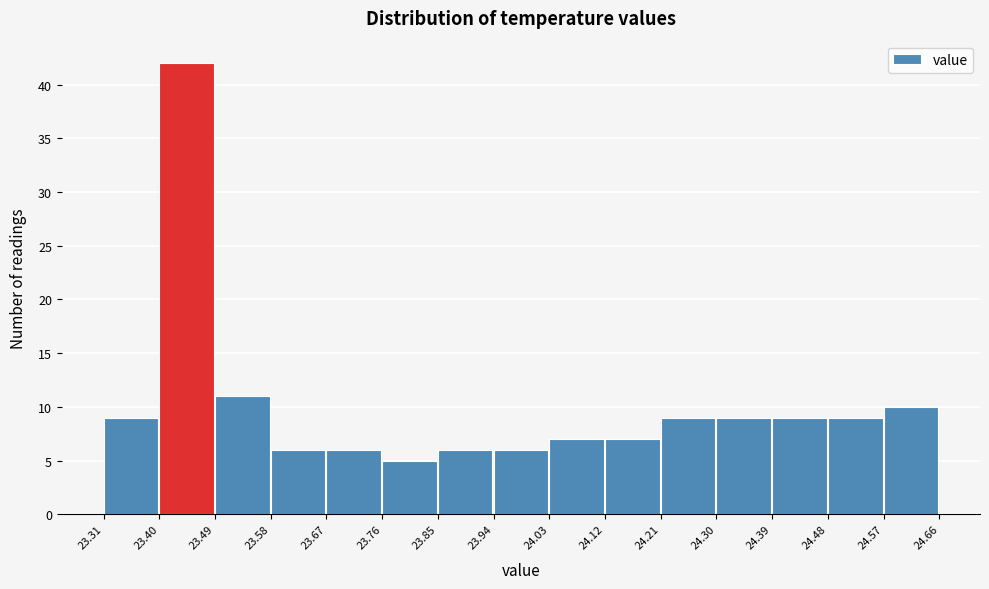

What is the height of the bar covering 24.03 to 24.12 on the x-axis? The values are not printed on the chart, so give them approximately, as read against the axis.

7